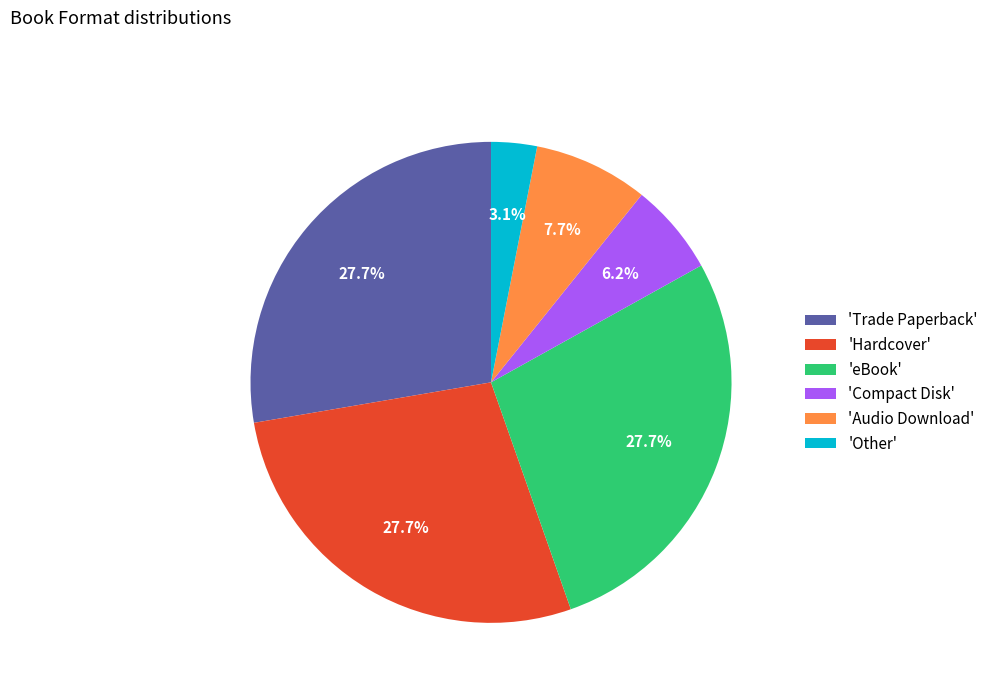

Do 'Other' and 'Trade Paperback' together represent more than half of the pie?

No